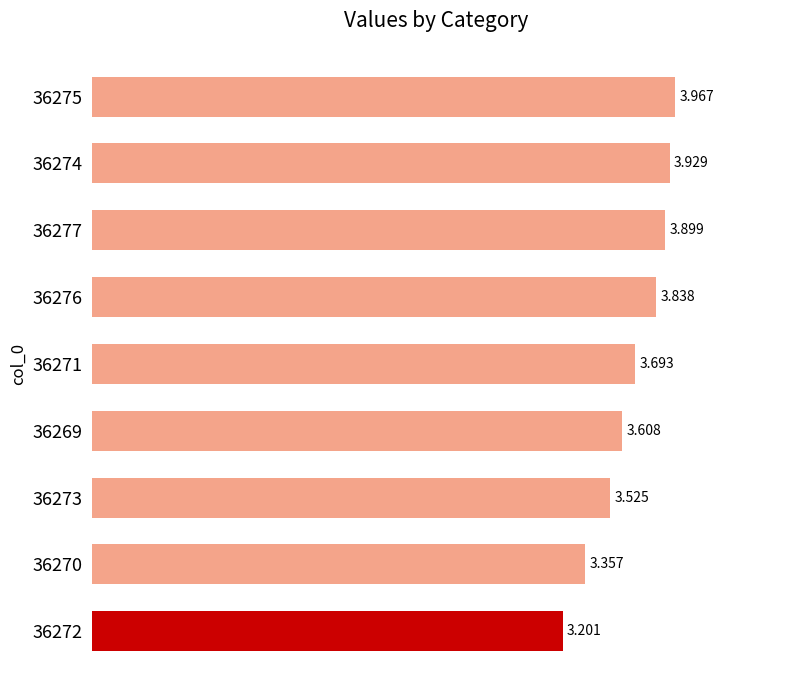

How many bars are there in total?

9